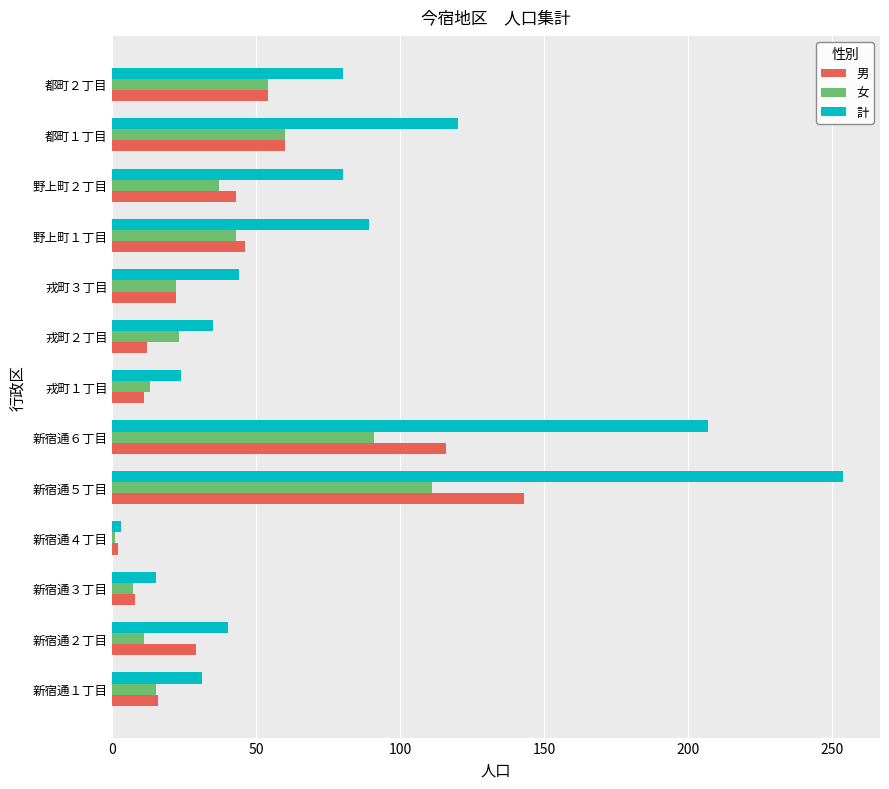

Which series has the largest total across all categories?

計